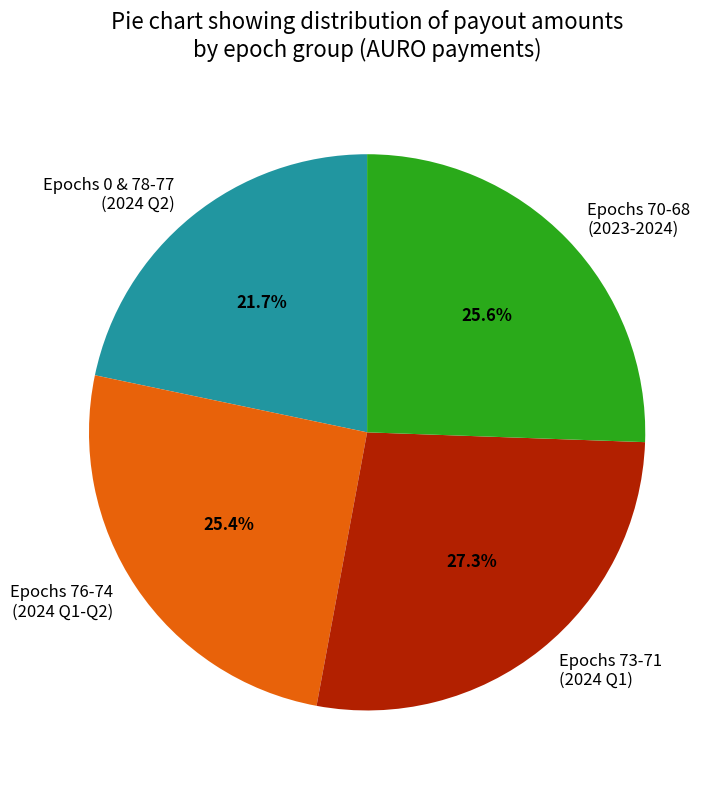

Does Epochs 73-71 (2024 Q1) represent more than half of the total?

No